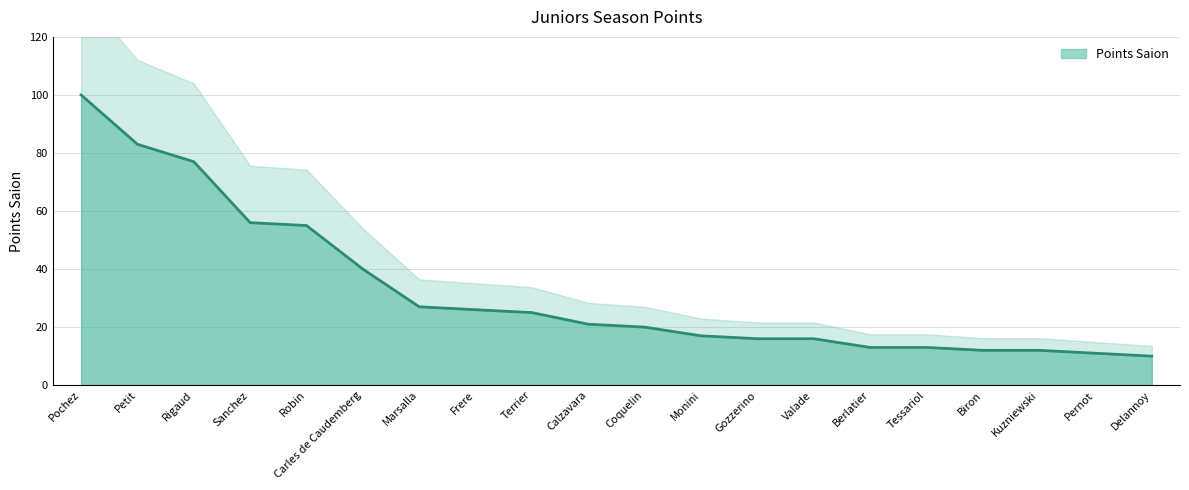

How many values are below 21?

10